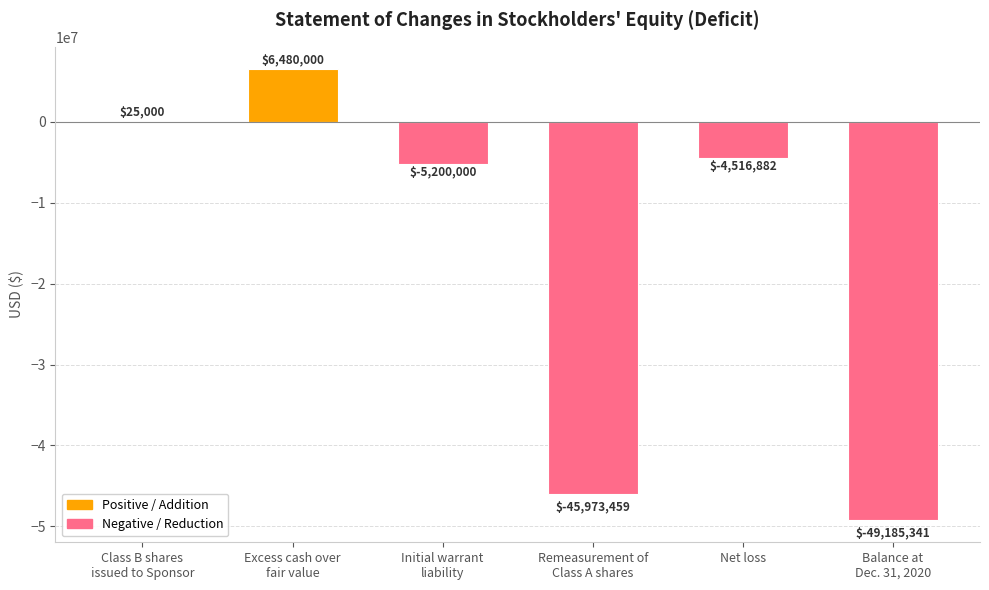

Is it true that the value at Excess cash over
fair value is 9823238?

False